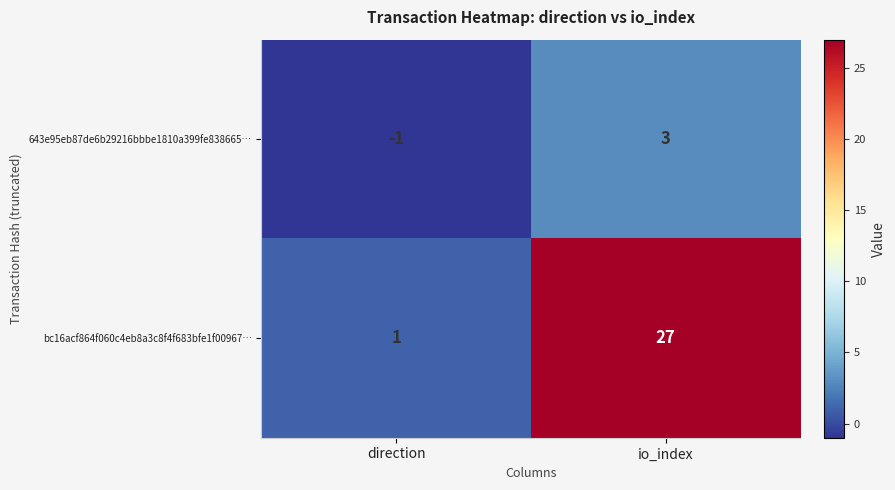

Which series has the largest range (max minus min)?

bc16acf864f060c4eb8a3c8f4f683bfe1f00967…